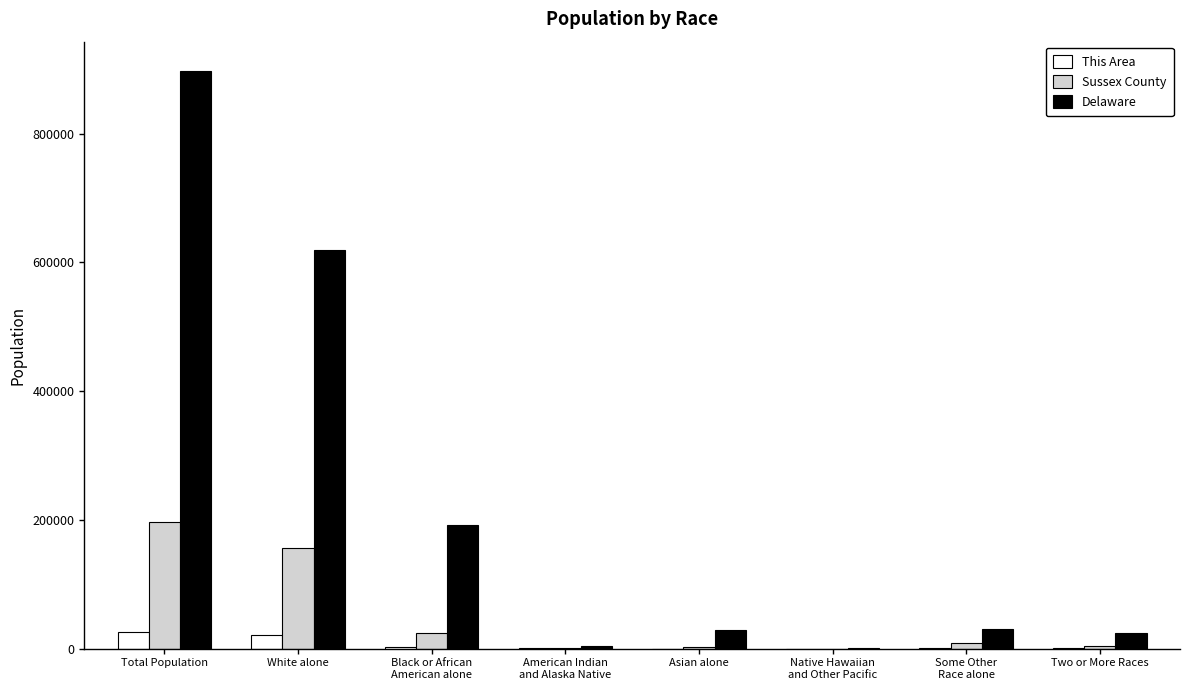

Which series has the largest total across all categories?

Delaware